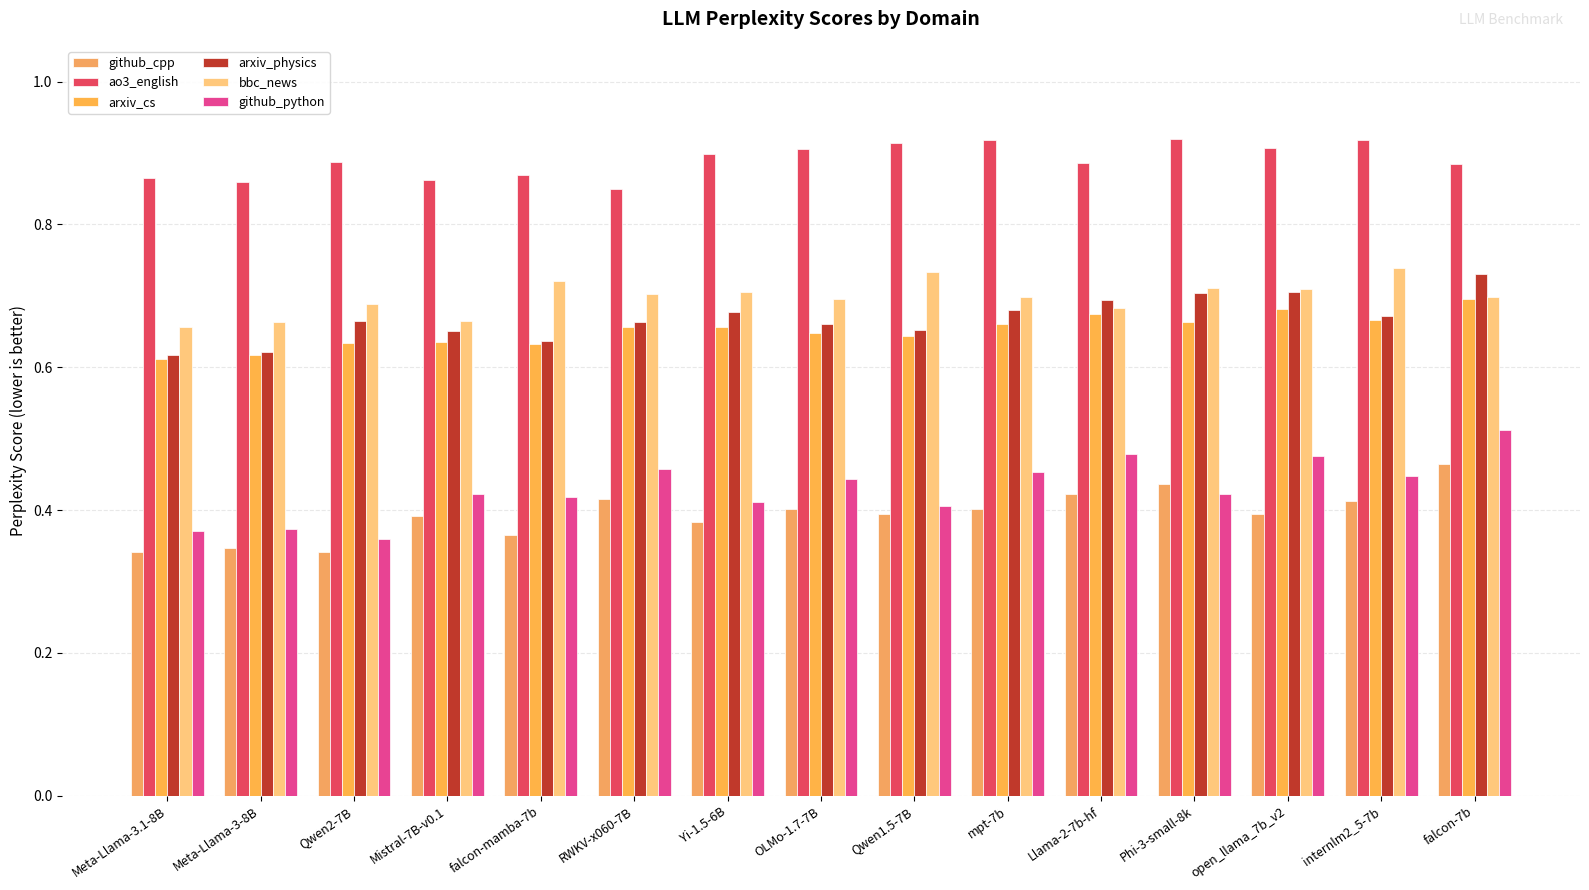

Which series has the largest range (max minus min)?

github_python